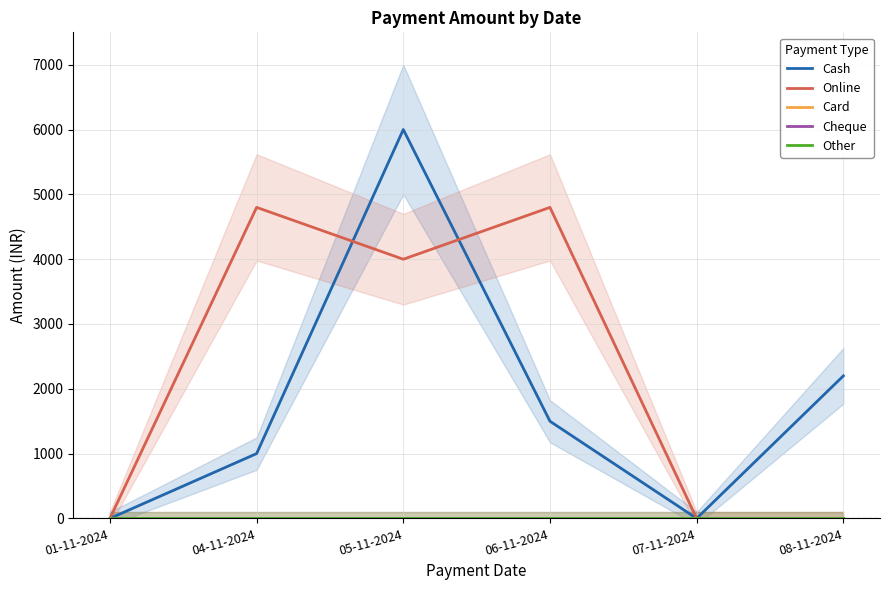

What position from the right is 07-11-2024?

2